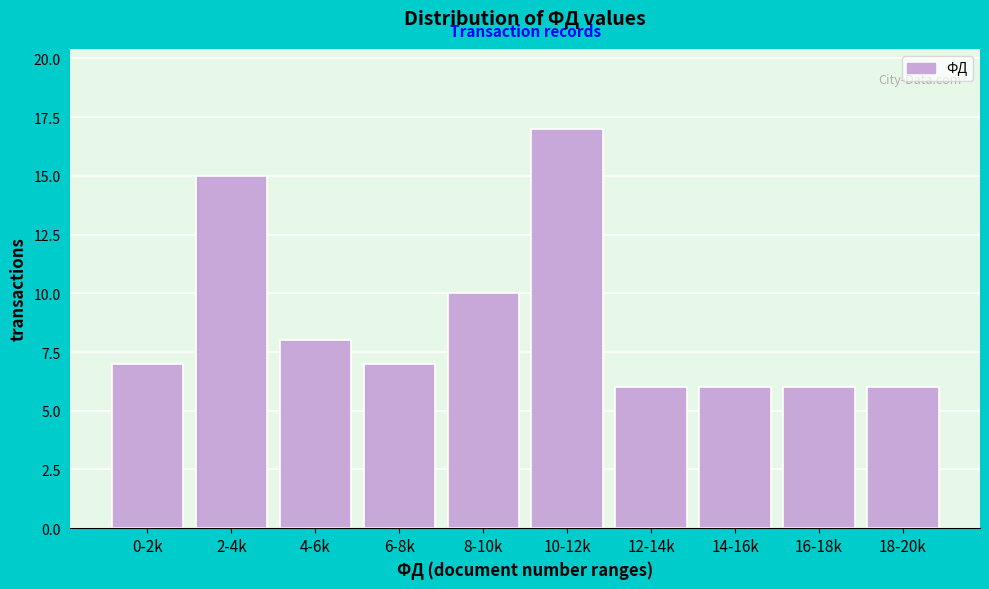

Reading left to right, extract all data points from this chart.

0-2k=7	2-4k=15	4-6k=8	6-8k=7	8-10k=10	10-12k=17	12-14k=6	14-16k=6	16-18k=6	18-20k=6